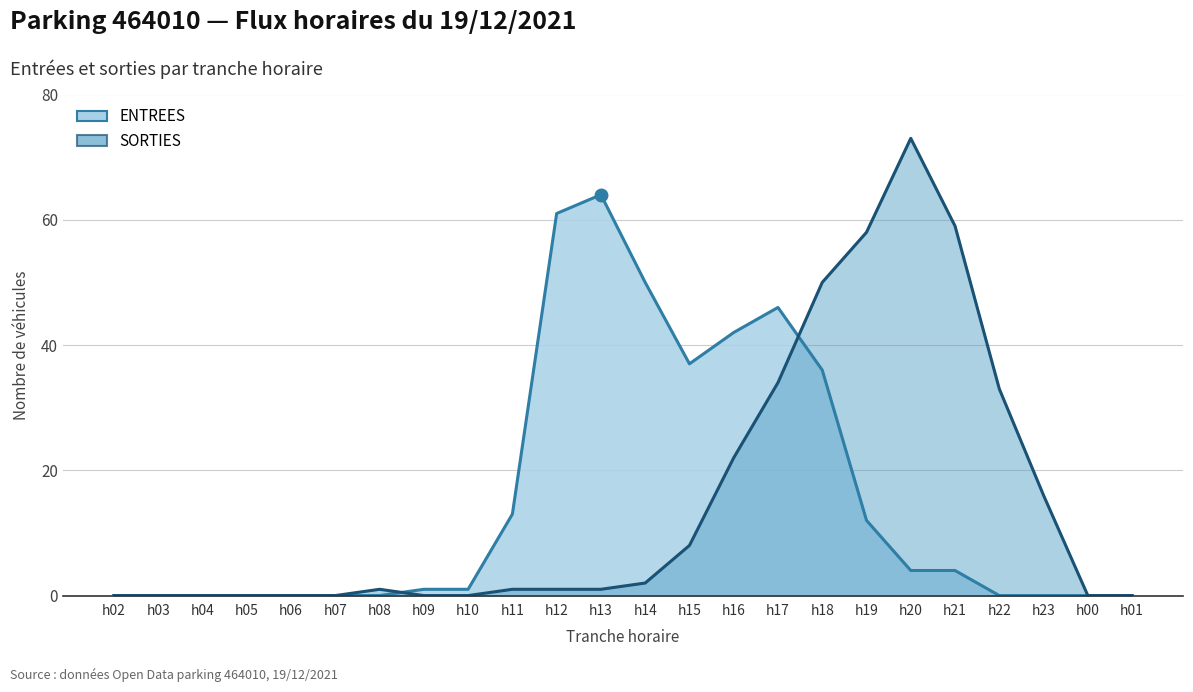

Reading right to left, what are all the values shown in this chart?

ENTREES: h01=0	h00=0	h23=0	h22=0	h21=4	h20=4	h19=12	h18=36	h17=46	h16=42	h15=37	h14=50	h13=64	h12=61	h11=13	h10=1	h09=1	h08=0	h07=0	h06=0	h05=0	h04=0	h03=0	h02=0
SORTIES: h01=0	h00=0	h23=16	h22=33	h21=59	h20=73	h19=58	h18=50	h17=34	h16=22	h15=8	h14=2	h13=1	h12=1	h11=1	h10=0	h09=0	h08=1	h07=0	h06=0	h05=0	h04=0	h03=0	h02=0